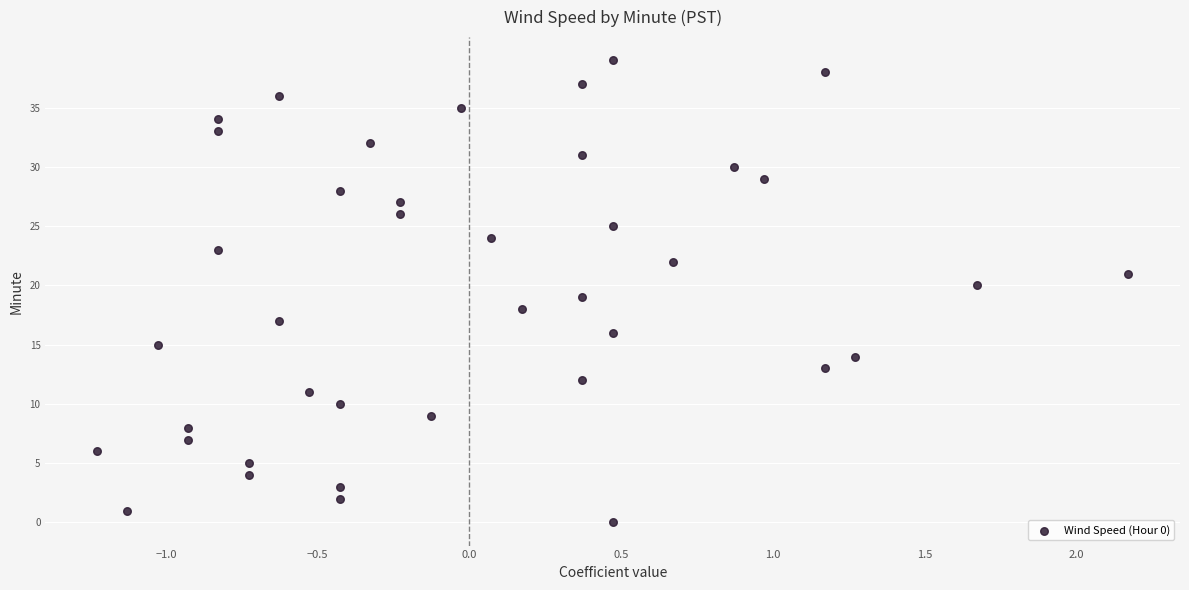

What is the range of Y values (max minus min)?

39